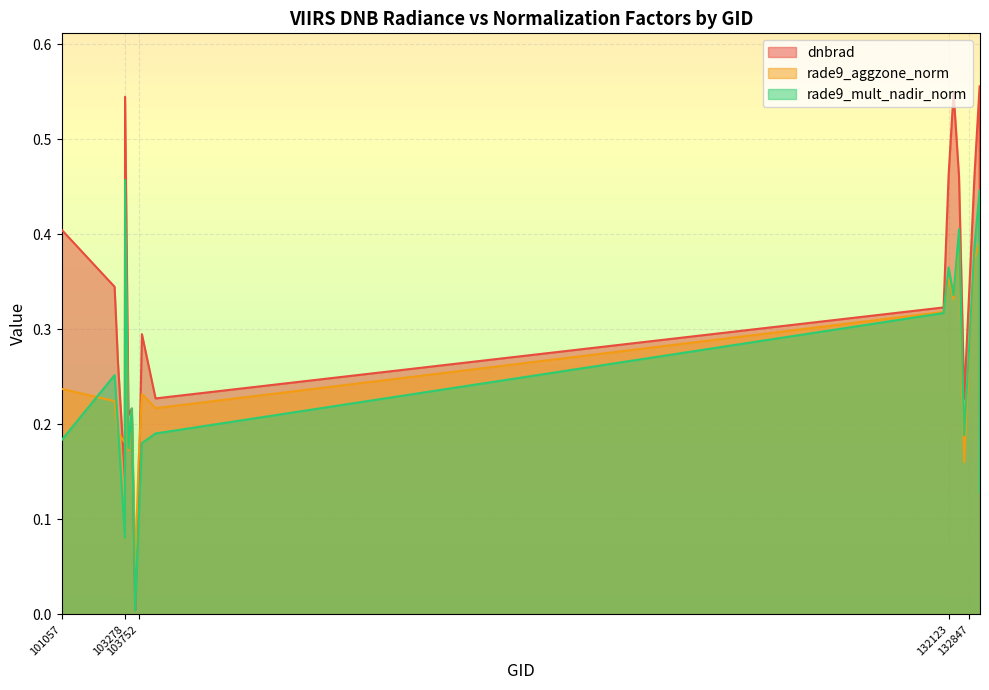

What is the total value across all series at 102911?

0.8